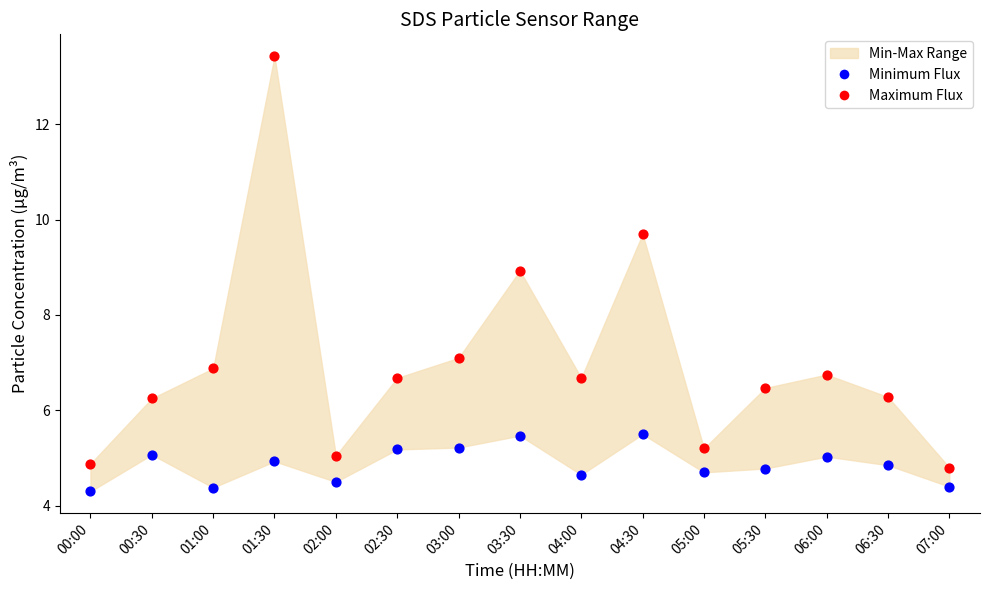

Across all data points, what is the range of Y values (max minus min)?

9.1